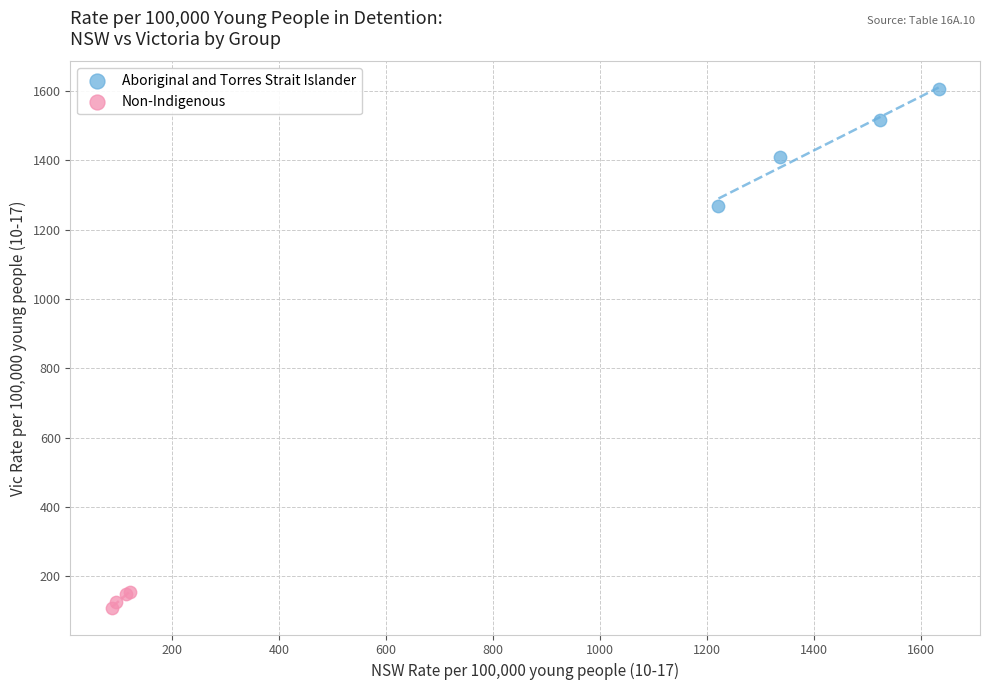

Which series reaches the minimum Y coordinate?

Non-Indigenous